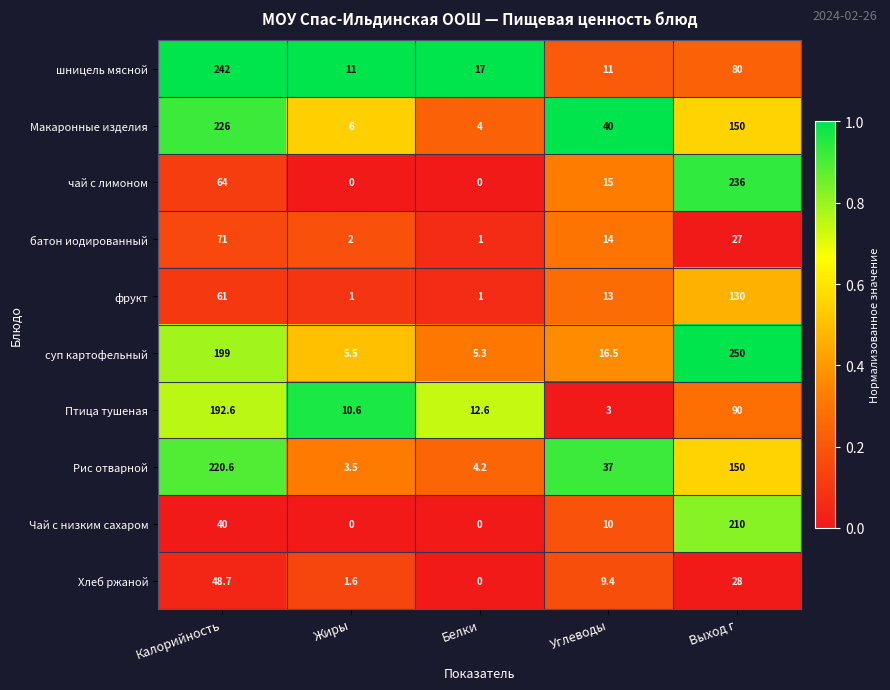

At which label does суп картофельный reach its peak?

Выход г